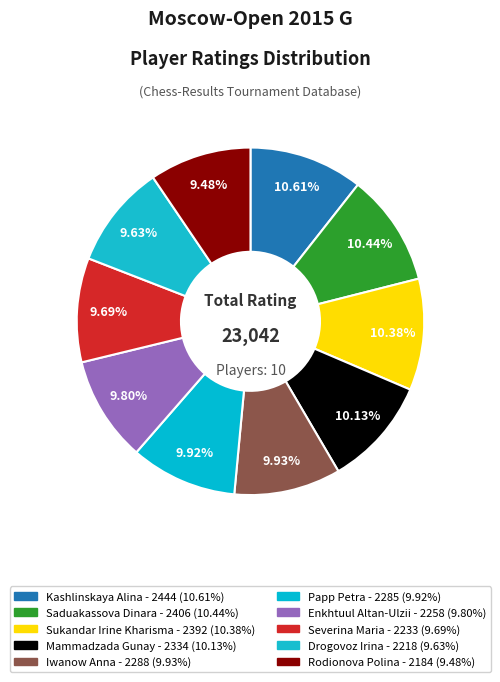

Does any single category account for the majority?

No